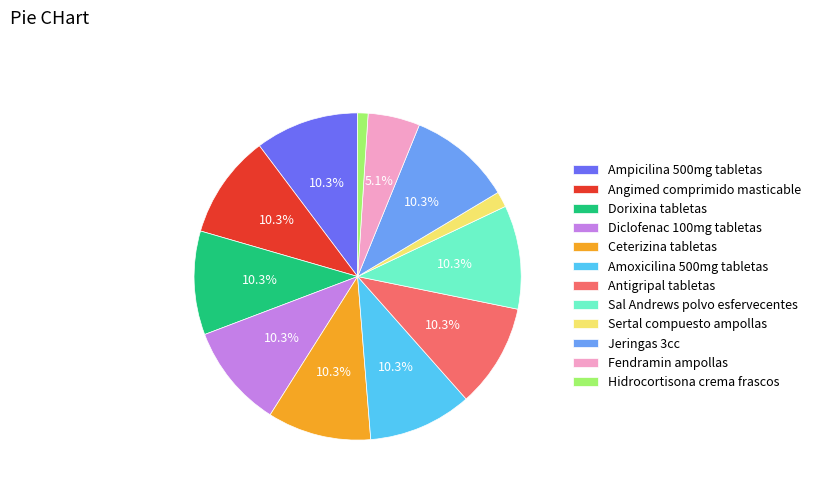

Which slice is the smallest?

Hidrocortisona crema frascos